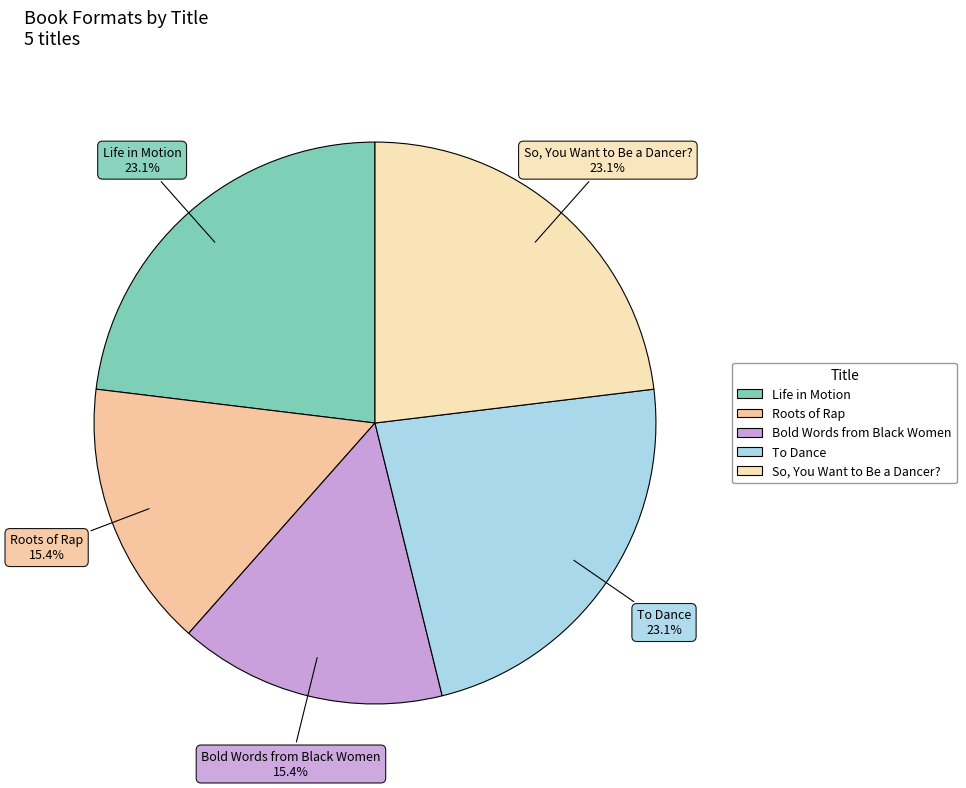

Approximately how many times larger is the value at Roots of Rap compared to Bold Words from Black Women?

1.0